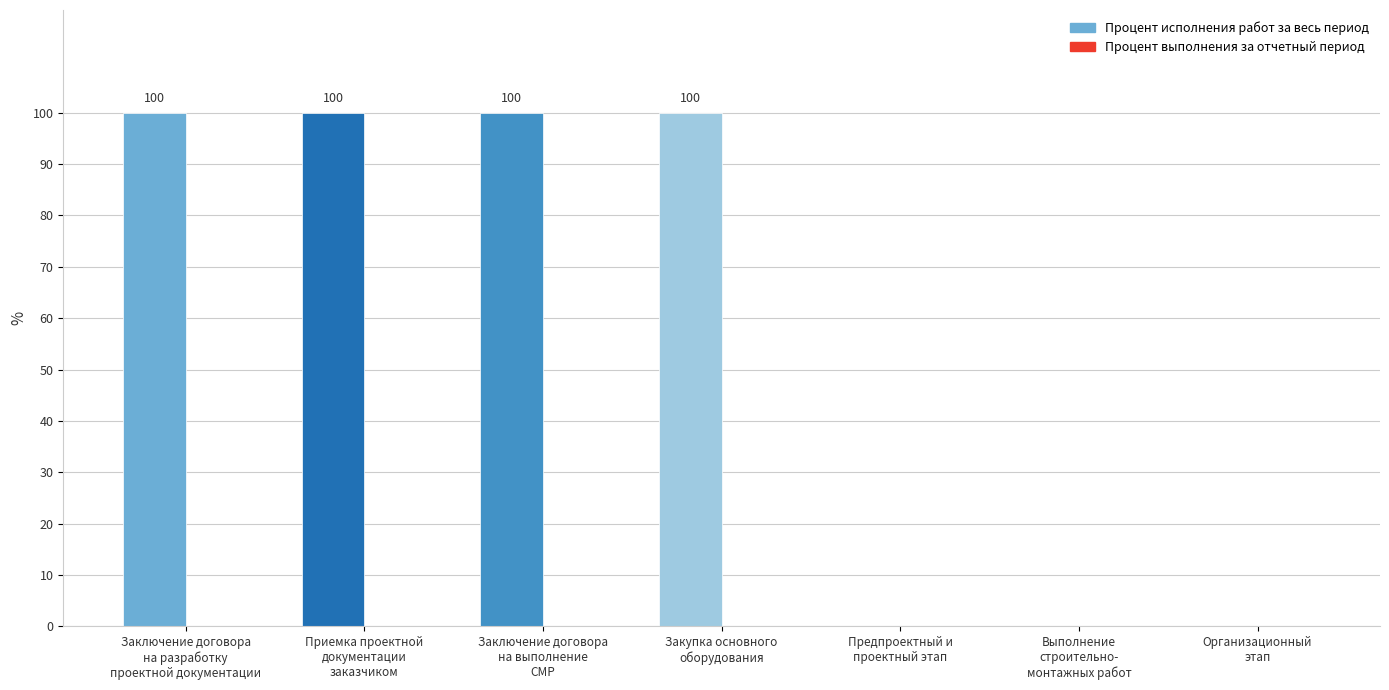

What is the greatest value displayed?

100